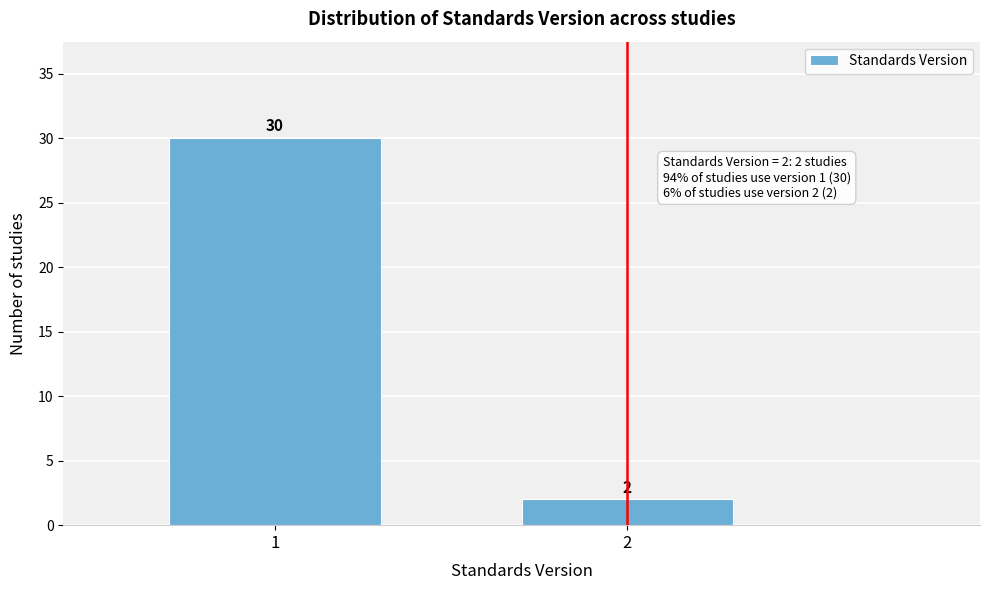

Reading left to right, extract all data points from this chart.

1=30	2=2